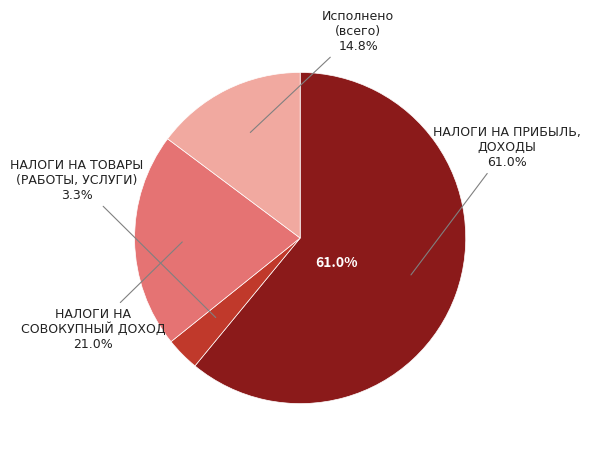

To the nearest percent, what is the difference between the НАЛОГИ НА
СОВОКУПНЫЙ ДОХОД and НАЛОГИ НА ТОВАРЫ
(РАБОТЫ, УСЛУГИ) slice percentages?

18%